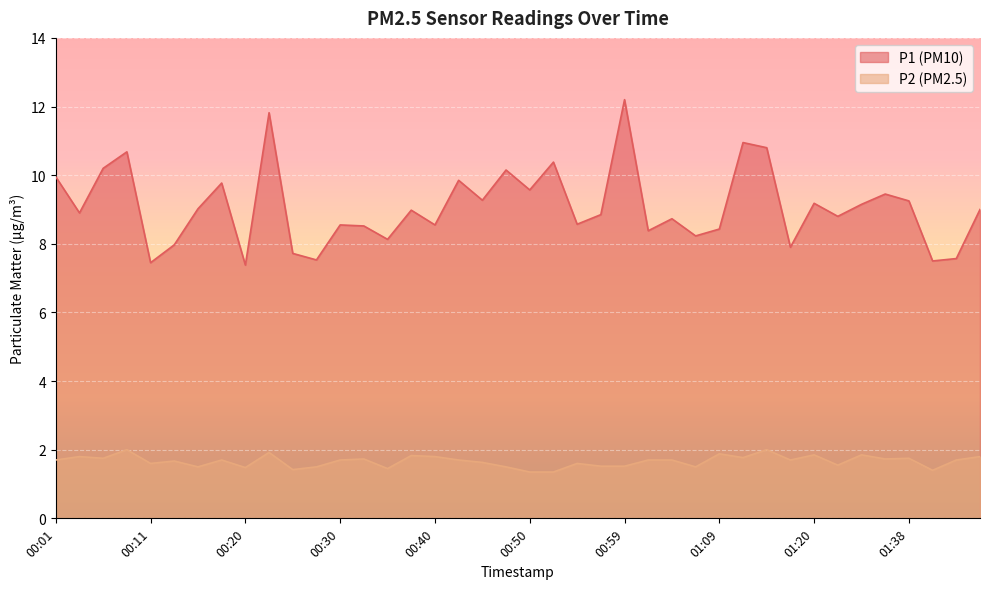

True or false: P1 and P2 cross at least once.

False